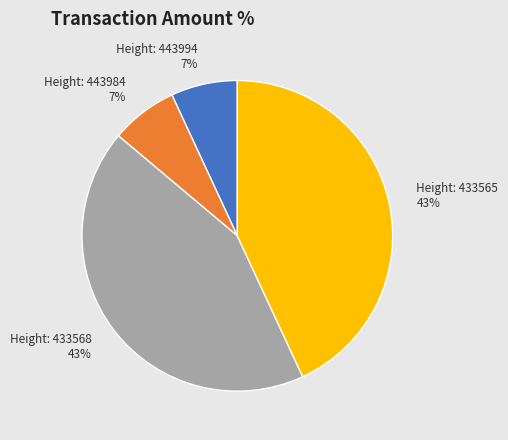

Is there any slice that represents more than half of the pie?

No